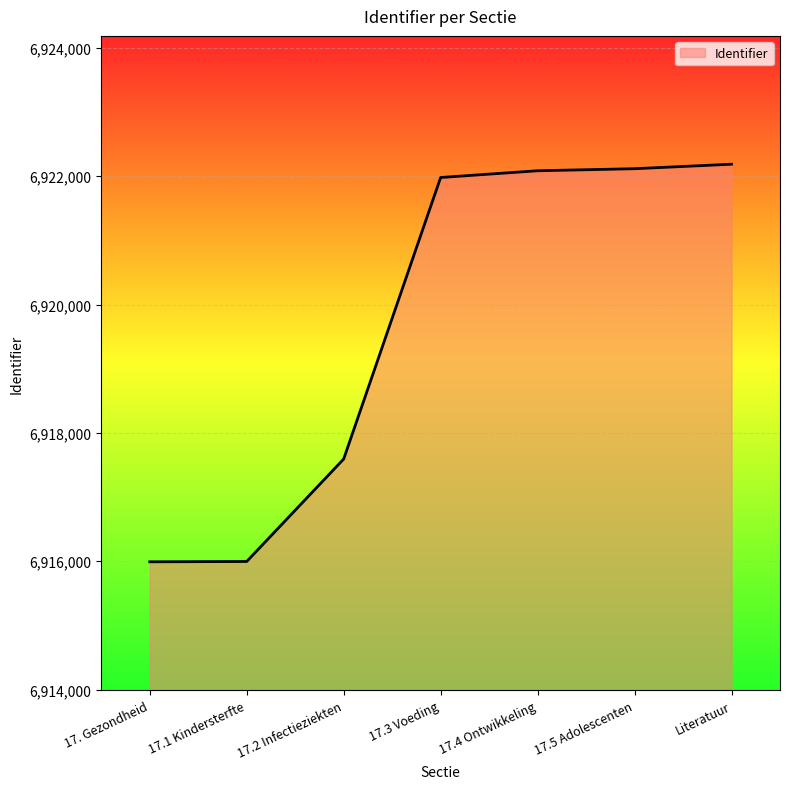

What is the difference between the maximum and minimum values?

6197